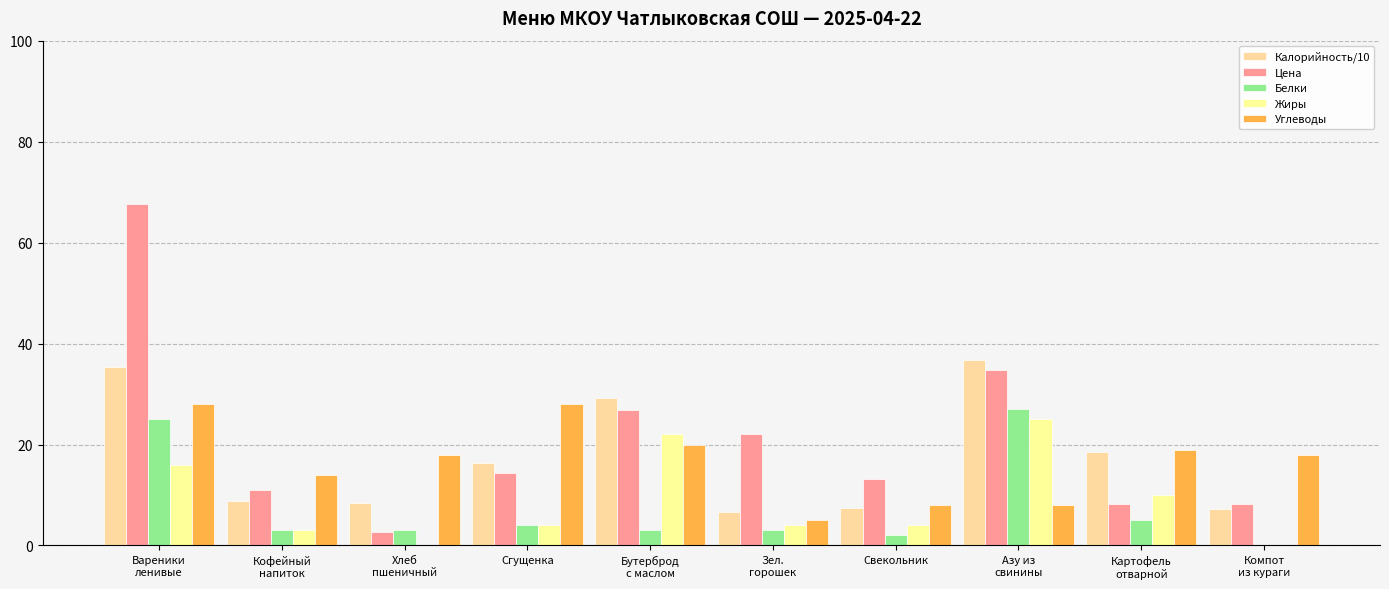

At Хлеб
пшеничный, list the series in order from smallest to largest.

Жиры, Цена, Белки, Калорийность/10, Углеводы